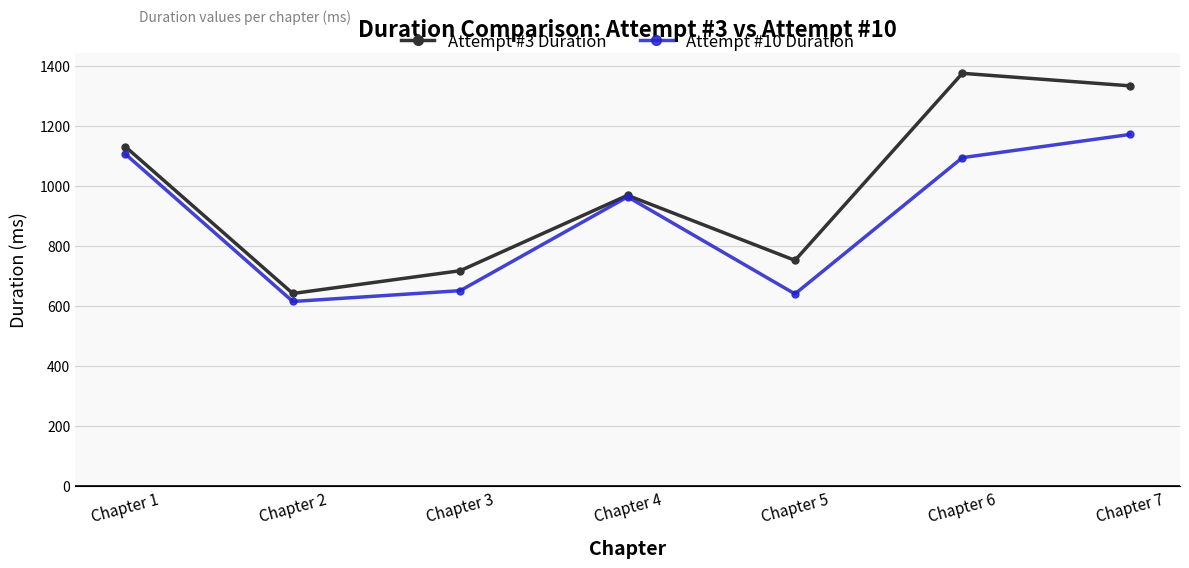

Rank the series by their maximum value, from highest to lowest.

Attempt #3 Duration, Attempt #10 Duration